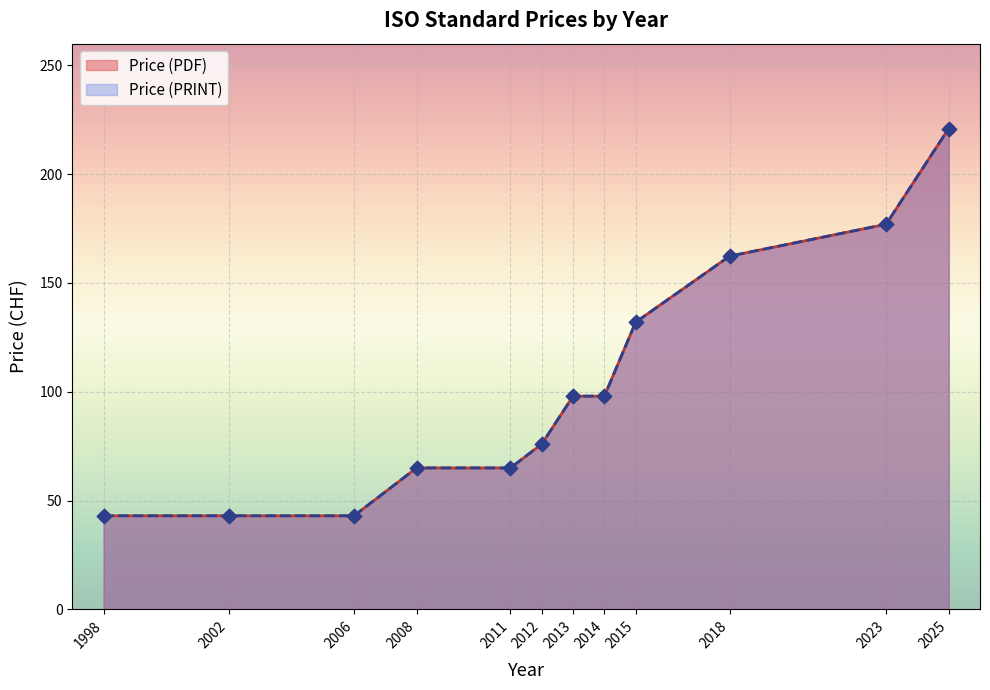

Which series reaches the maximum Y coordinate?

Price (PDF)